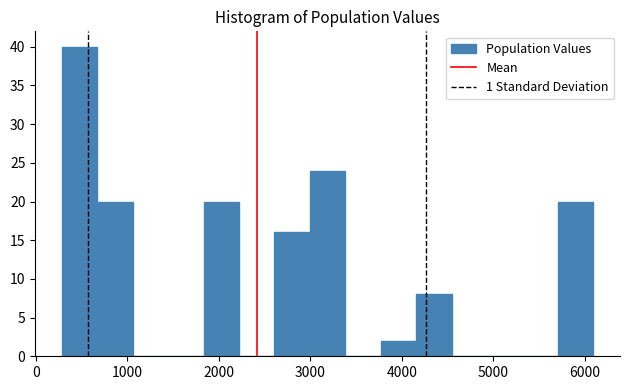

Read against the x-axis, roughly where is the centre of the tallest bar?

500